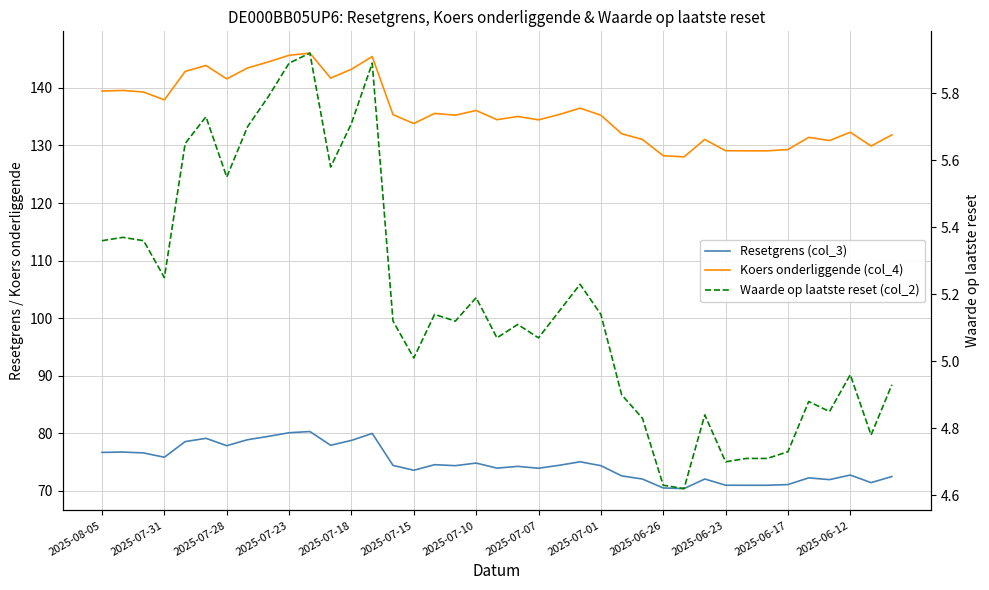

At how many categories does at least one series exceed 52?

39